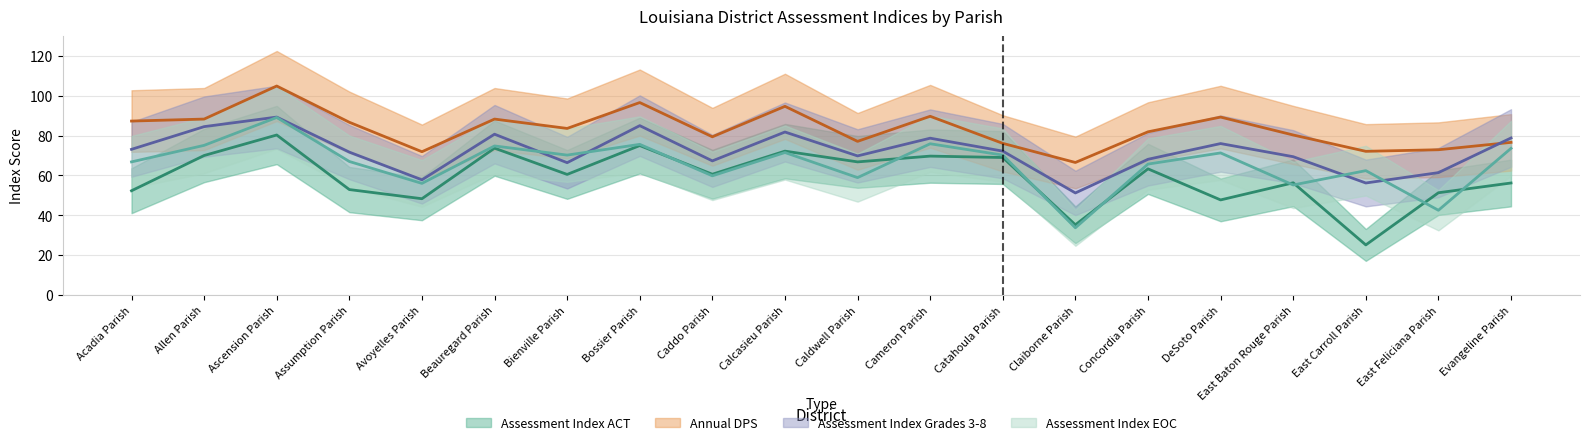

At how many categories does at least one series exceed 51?

20